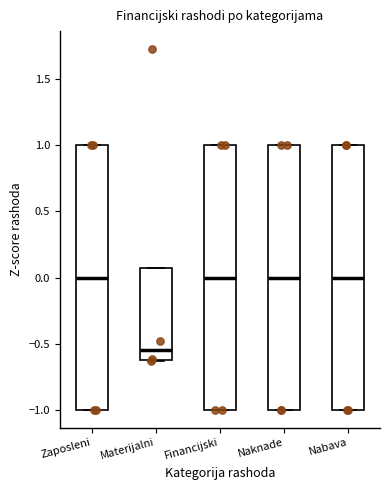

Reading left to right, read every box against the y-axis: the position of its median line, the range the box covers, and the ends of its whiskers. The values are not printed on the chart, so give them approximately, as read against the axis.

Zaposleni: median 0.00, box -1.00 to 1.00, whiskers -1.00 to 1.00
Materijalni: median -0.55, box -0.60 to 0.05, whiskers -0.65 to 0.05
Financijski: median 0.00, box -1.00 to 1.00, whiskers -1.00 to 1.00
Naknade: median 0.00, box -1.00 to 1.00, whiskers -1.00 to 1.00
Nabava: median 0.00, box -1.00 to 1.00, whiskers -1.00 to 1.00